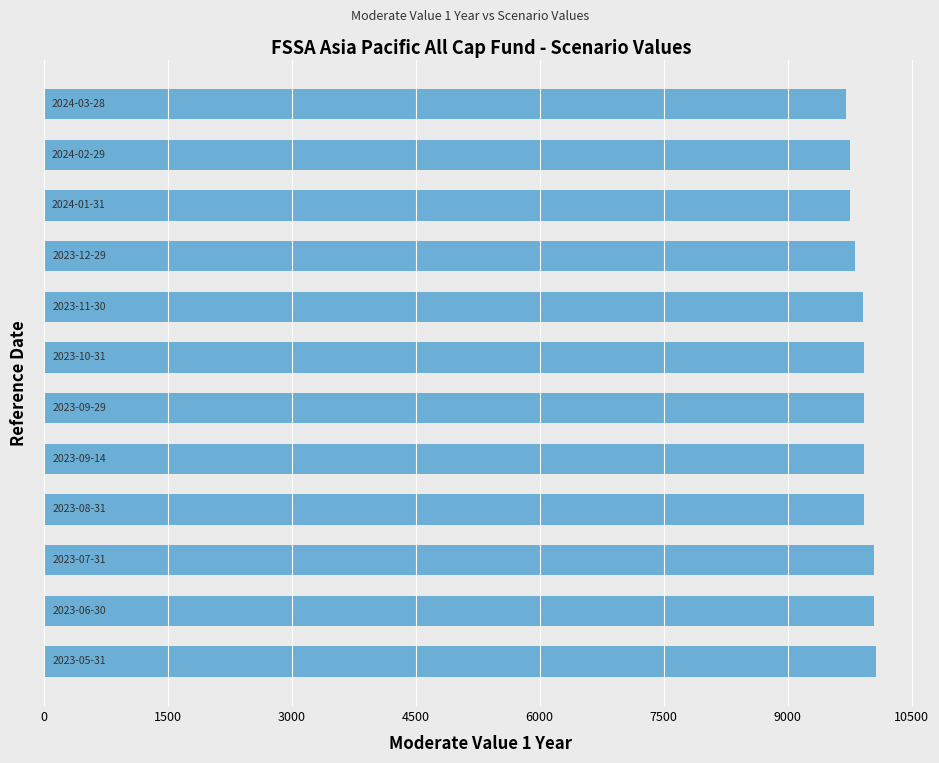

What is the sum of all values?

118820